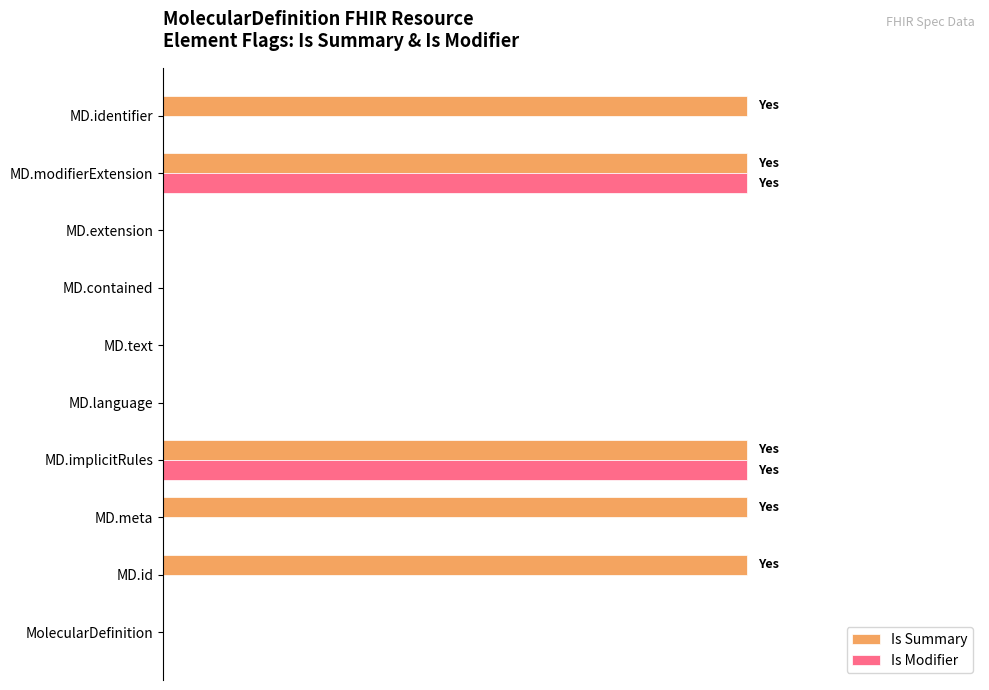

Reading left to right, transcribe all the data shown in this chart.

Is Summary: 0	1	1	1	0	0	0	0	1	1
Is Modifier: 0	0	0	1	0	0	0	0	1	0